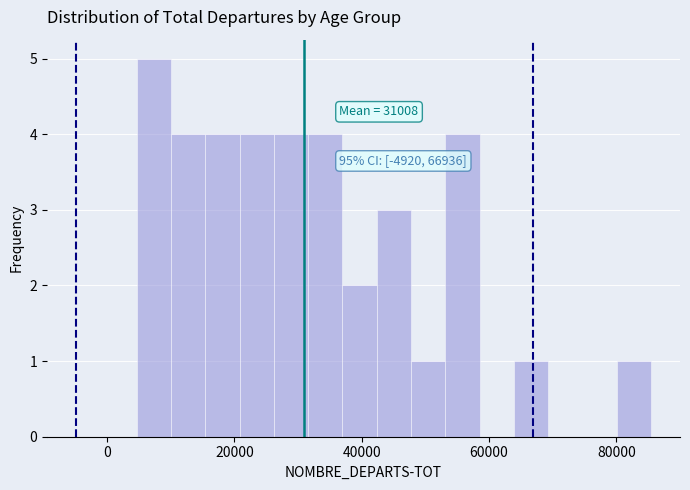

Around what value on the x-axis is the tallest bar? Give the approximate position of its centre, as read against the axis.

8000